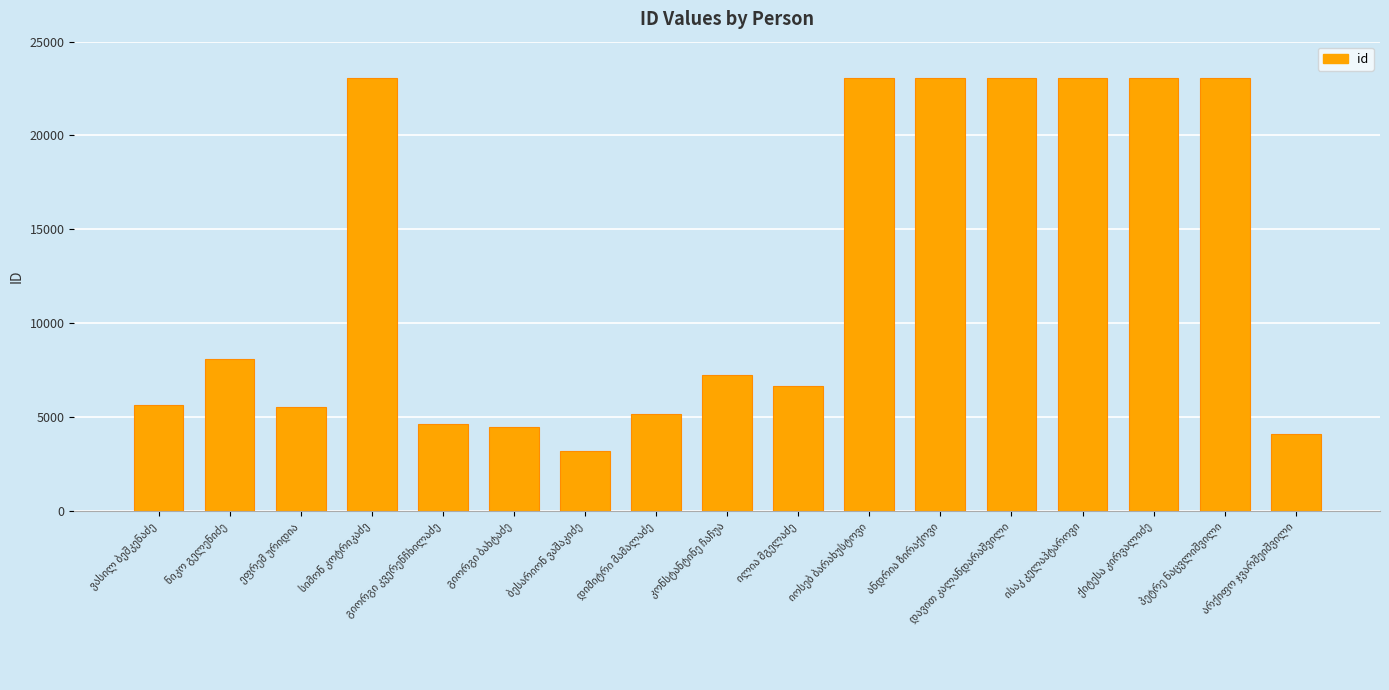

Are the bars horizontal?

No